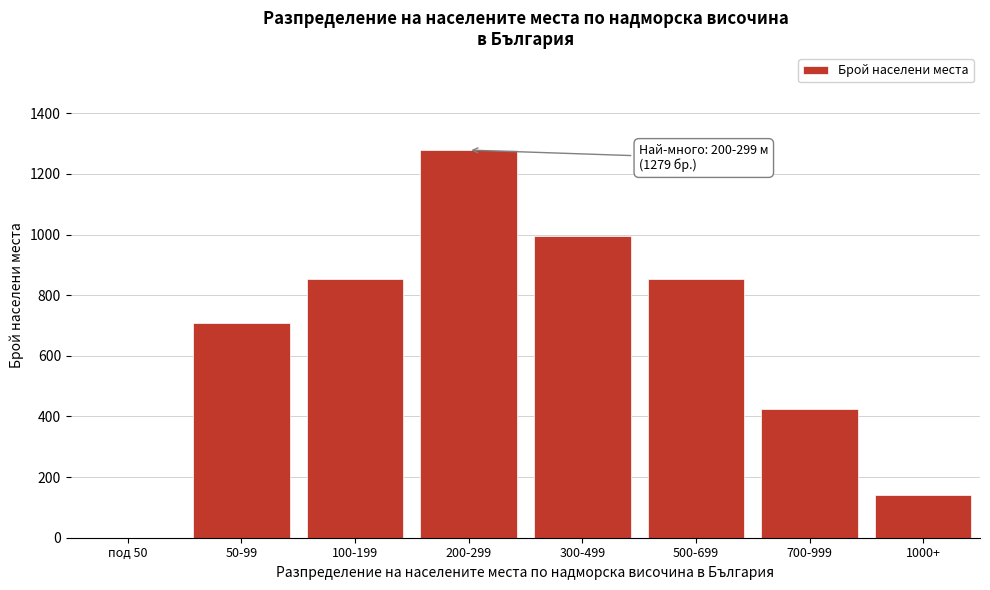

Reading left to right, list all the values displayed in this chart.

под 50=0	50-99=710	100-199=852	200-299=1279	300-499=994	500-699=852	700-999=426	1000+=142